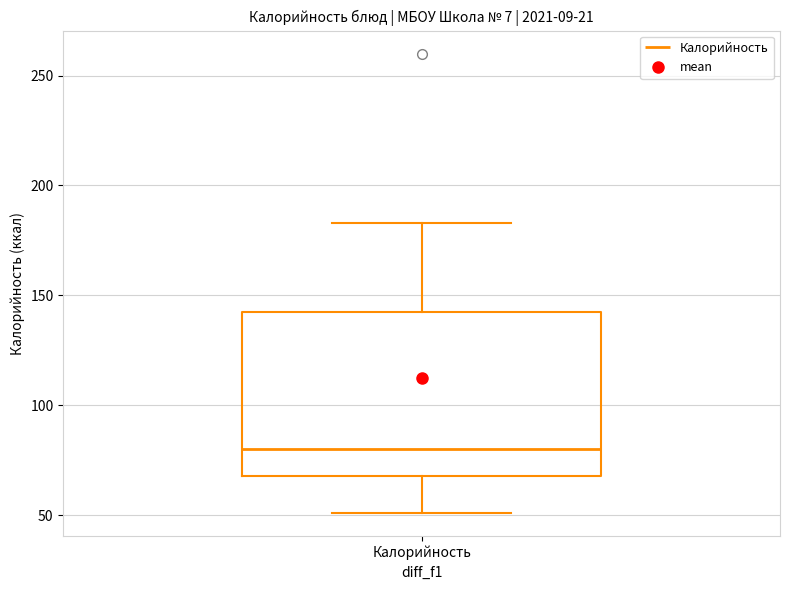

Read this box plot against the y-axis: the position of the median line, the range covered by the box, and the ends of both whiskers. The values are not printed on the chart, so give them approximately, as read against the axis.

median 80, box 70 to 145, whiskers 50 to 185